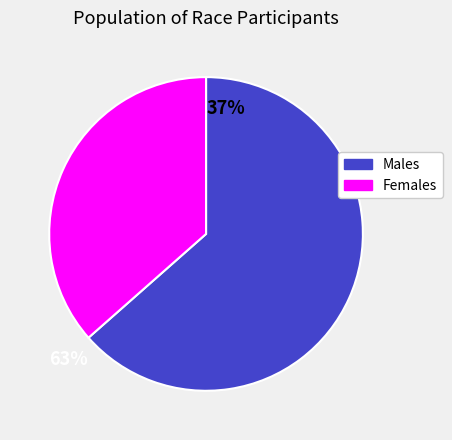

Is there a majority slice in this chart?

Yes